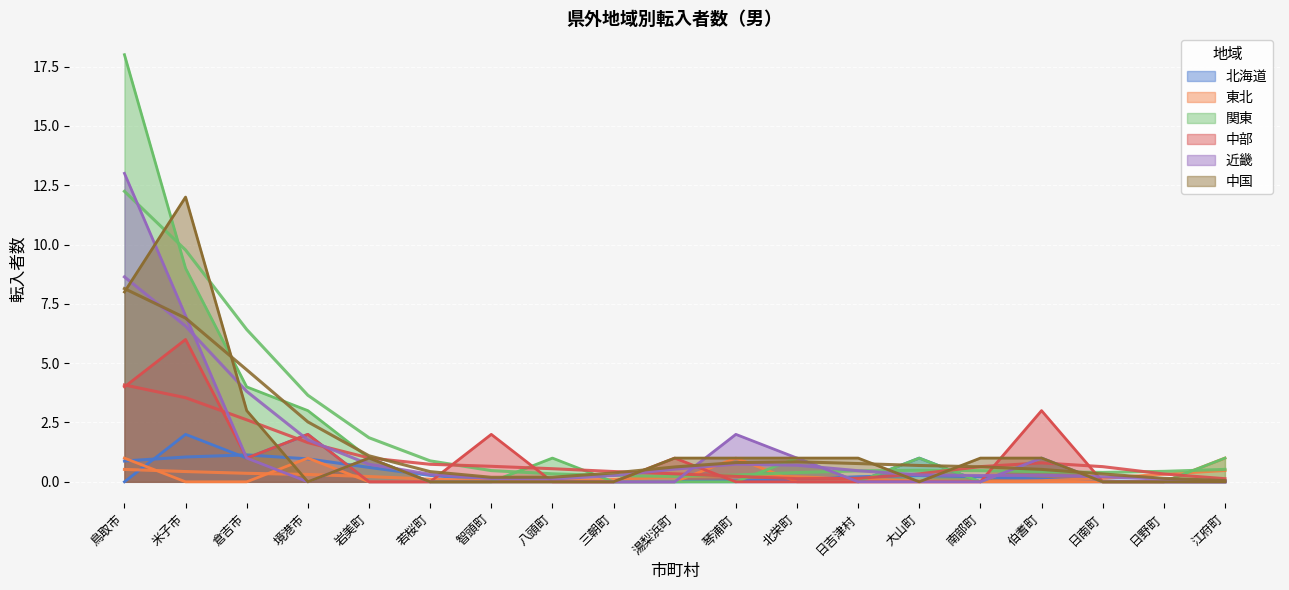

How many values in the 関東 series are below 1?

9